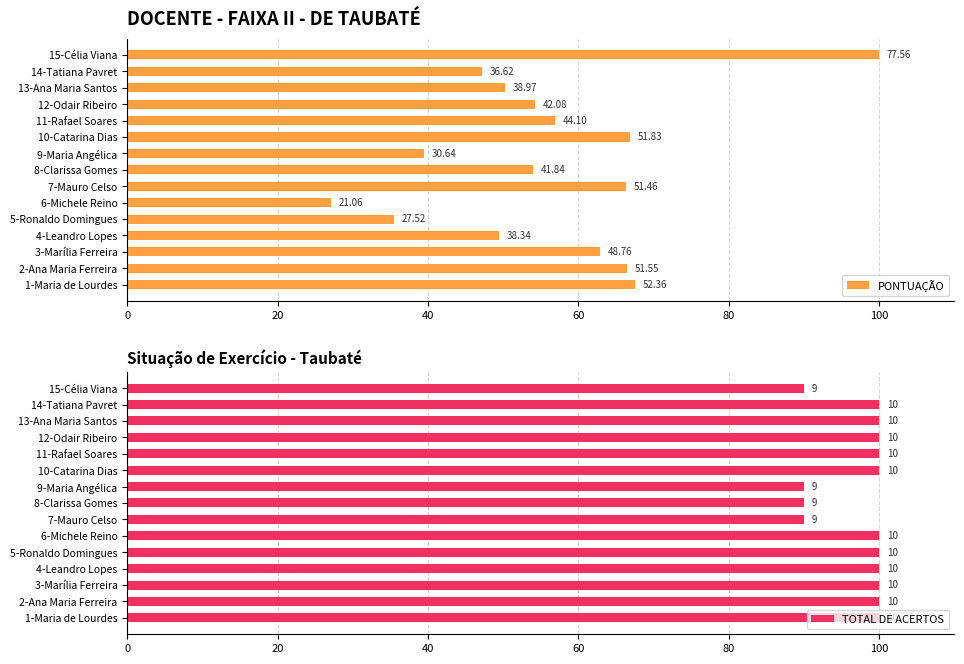

How many groups of bars are there?

15